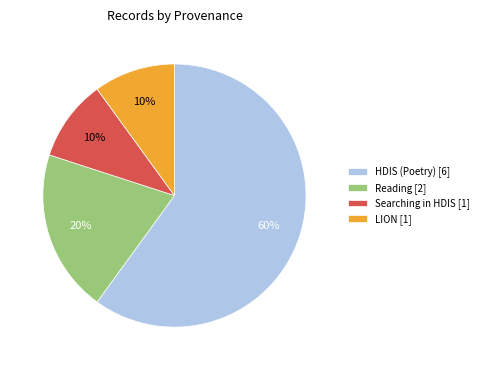

Which category accounts for the majority?

HDIS (Poetry) [6]